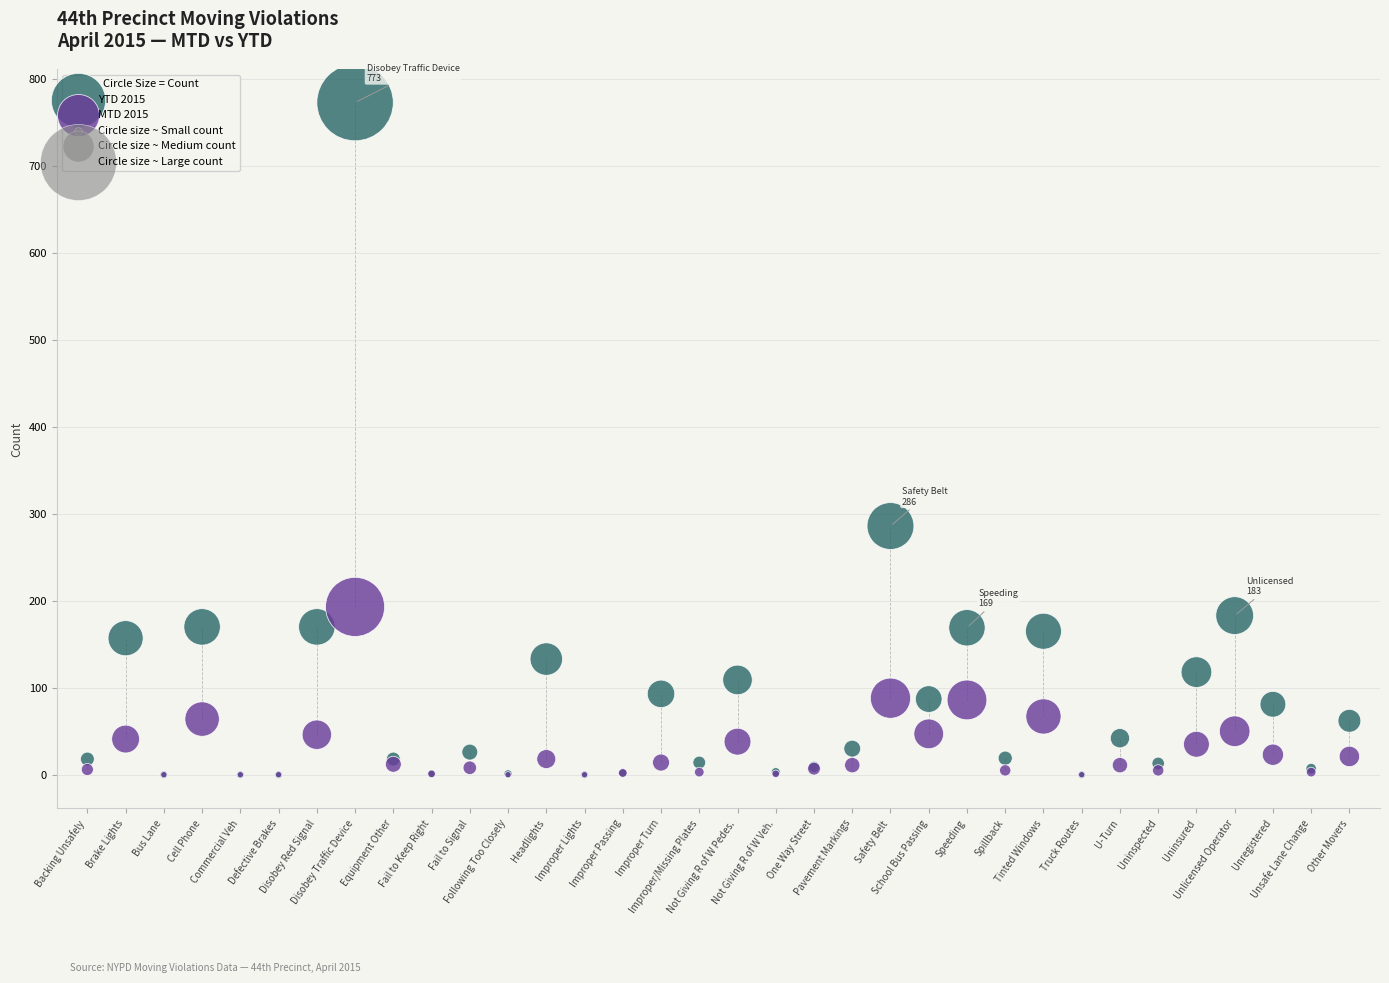

Across all series, what Y value is closest to 386?

286